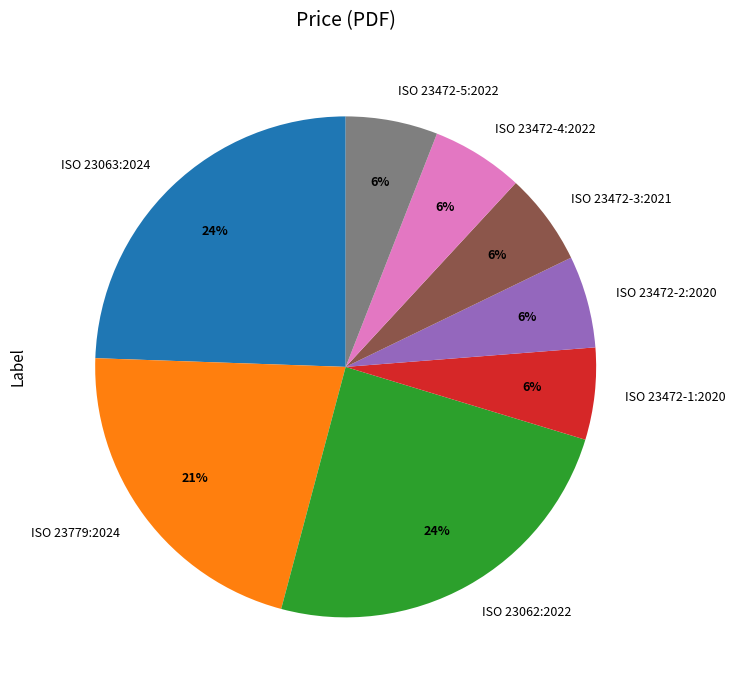

What percentage is the ISO 23472-3:2021 slice, to the nearest percent?

6%